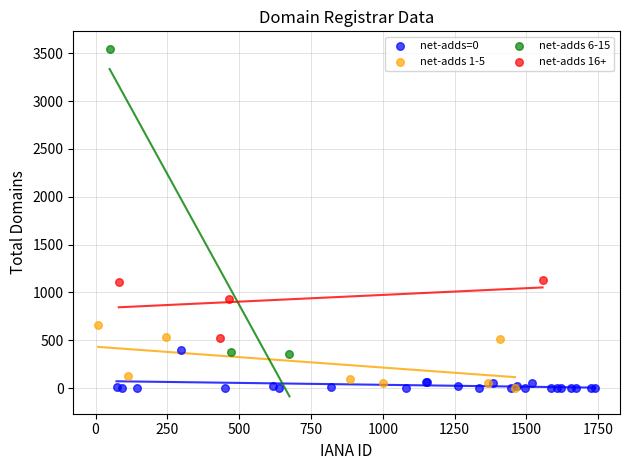

Which series contains the highest Y value?

net-adds 6-15